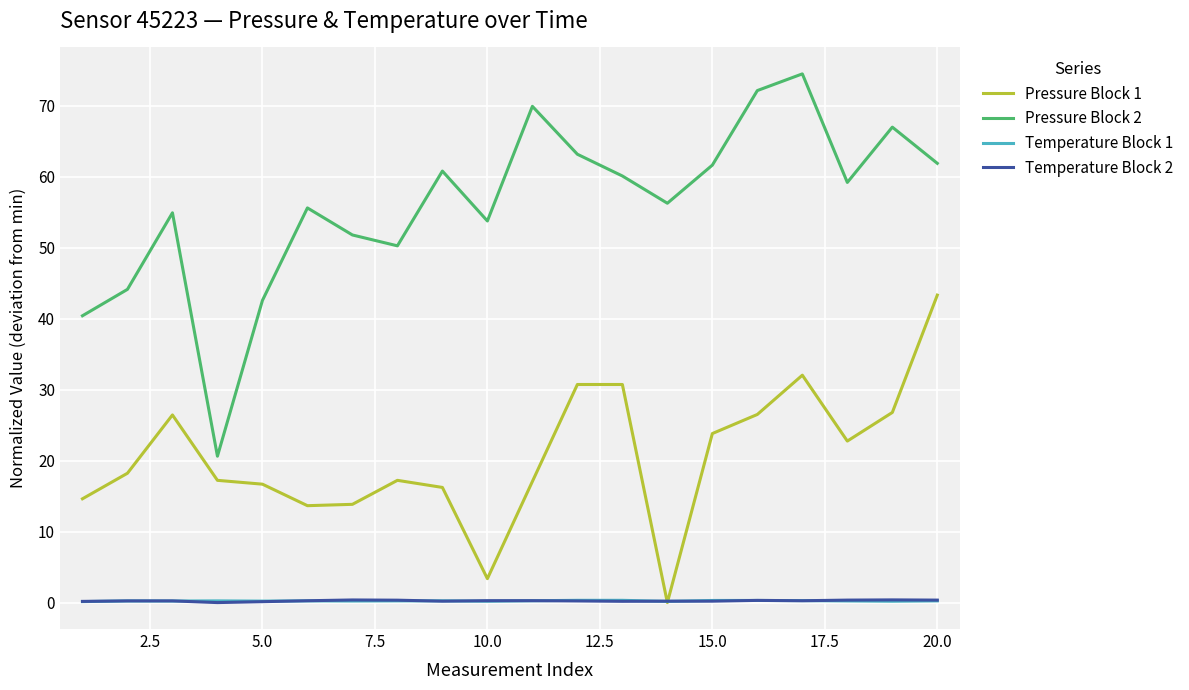

What is the greatest value displayed?

74.5